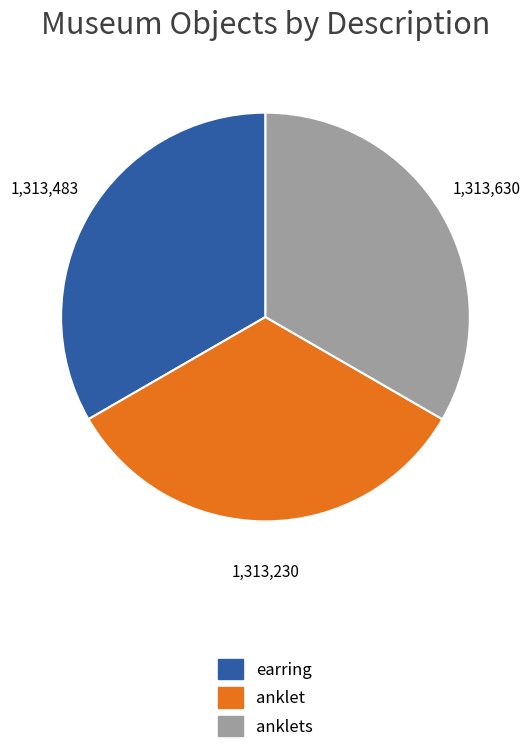

Is there any slice that represents more than half of the pie?

No